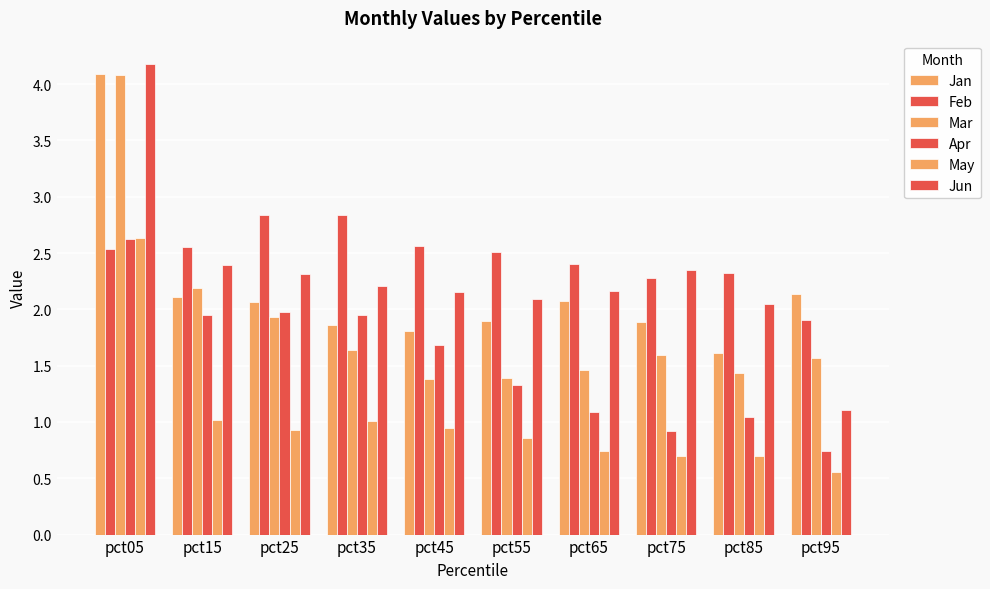

What is the greatest value displayed?

4.2